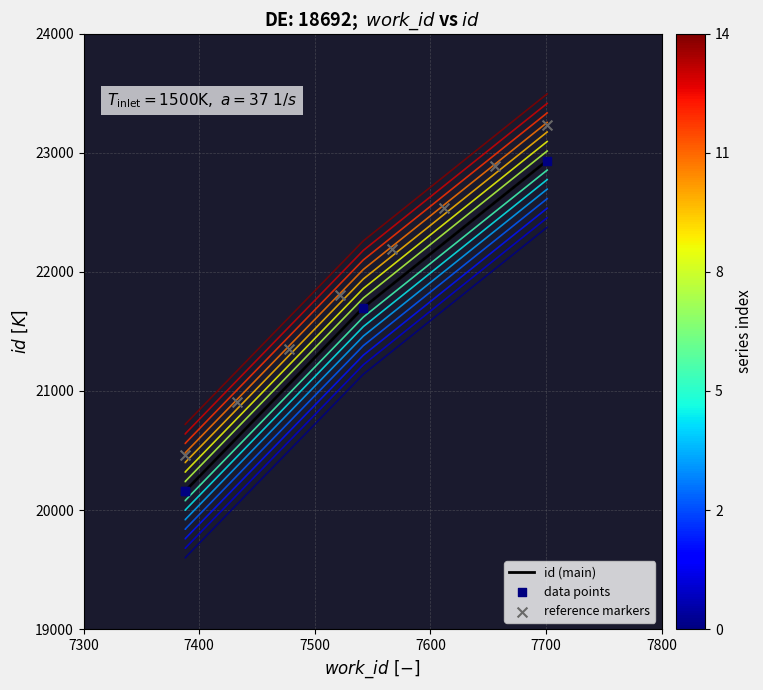

What is the change in value from 7388 to 7542?

+1539